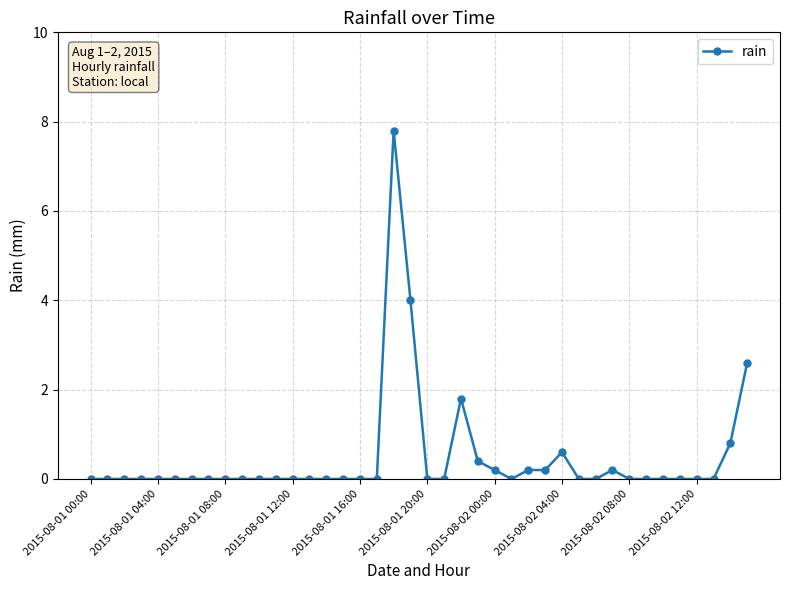

What is the difference between the maximum and minimum values?

7.8